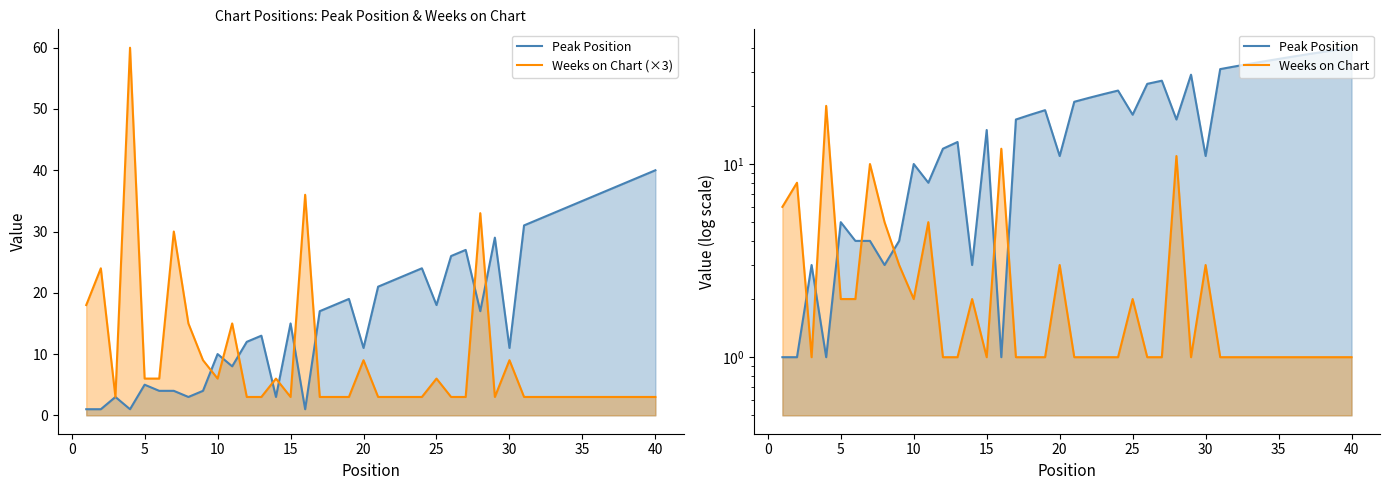

Which series has the largest range (max minus min)?

Weeks on Chart (×3)